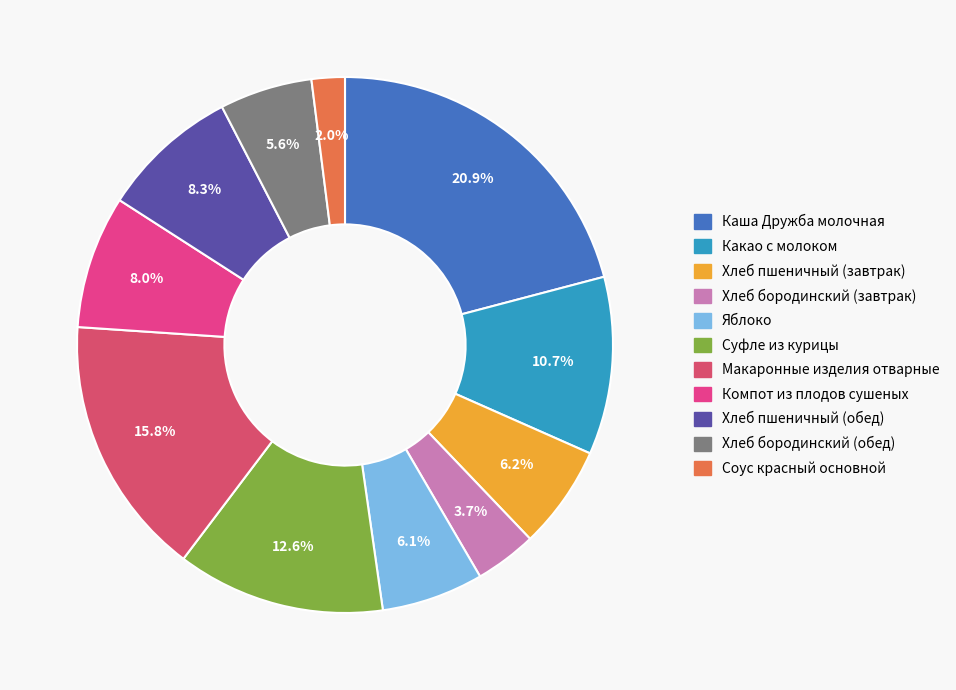

How many slices are in this pie chart?

11